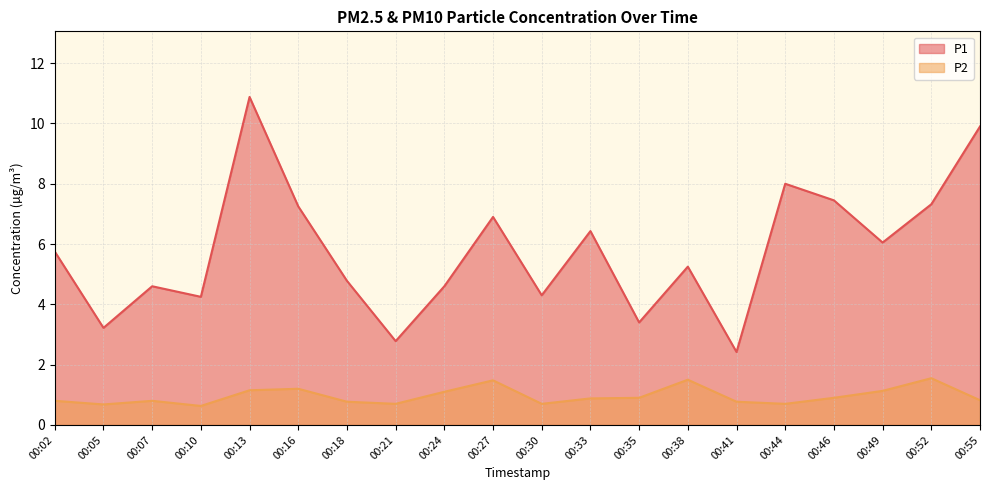

The value of P2 at 00:46 is 0.9. True or false?

True